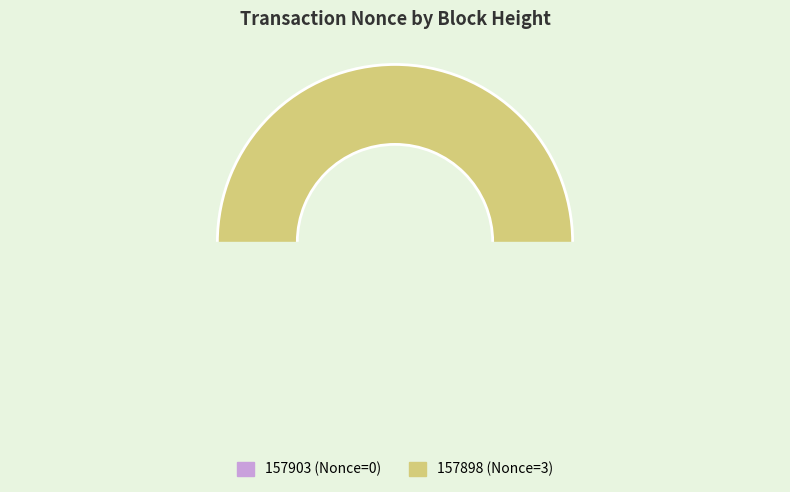

To the nearest percent, what portion does 157898 represent?

100%